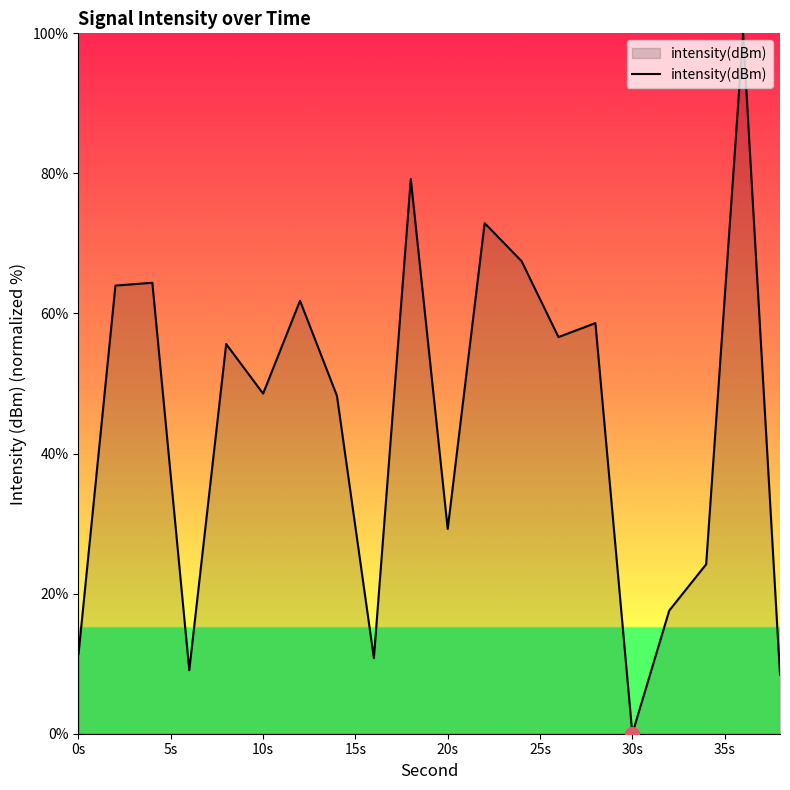

What is the difference between the maximum and minimum values?

100.0